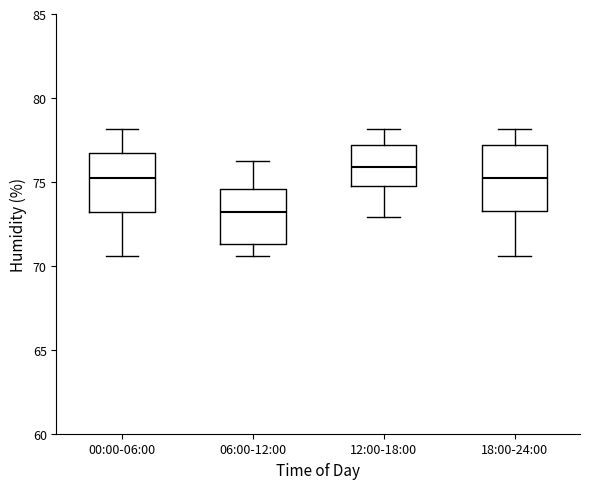

Reading left to right, transcribe this box plot: for each box, give where its median line is, the range the box spans, and where its two whiskers end, as read against the y-axis. The values are not printed on the chart, so give them approximately, as read against the axis.

00:00-06:00: median 75.0, box 73.0 to 76.5, whiskers 70.5 to 78.0
06:00-12:00: median 73.0, box 71.5 to 74.5, whiskers 70.5 to 76.5
12:00-18:00: median 76.0, box 74.5 to 77.0, whiskers 73.0 to 78.0
18:00-24:00: median 75.0, box 73.5 to 77.0, whiskers 70.5 to 78.0